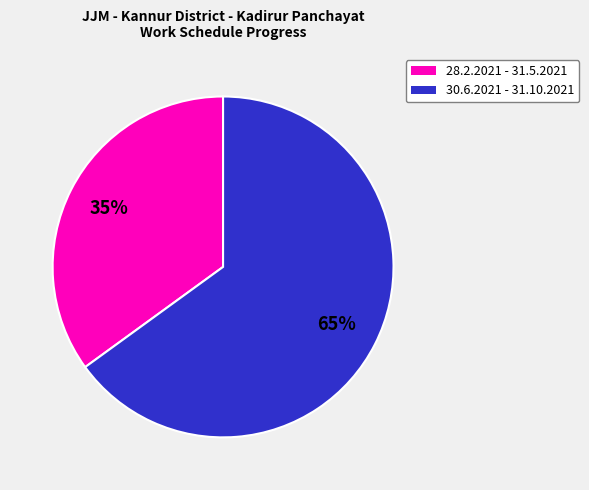

How many slices are in this pie chart?

2